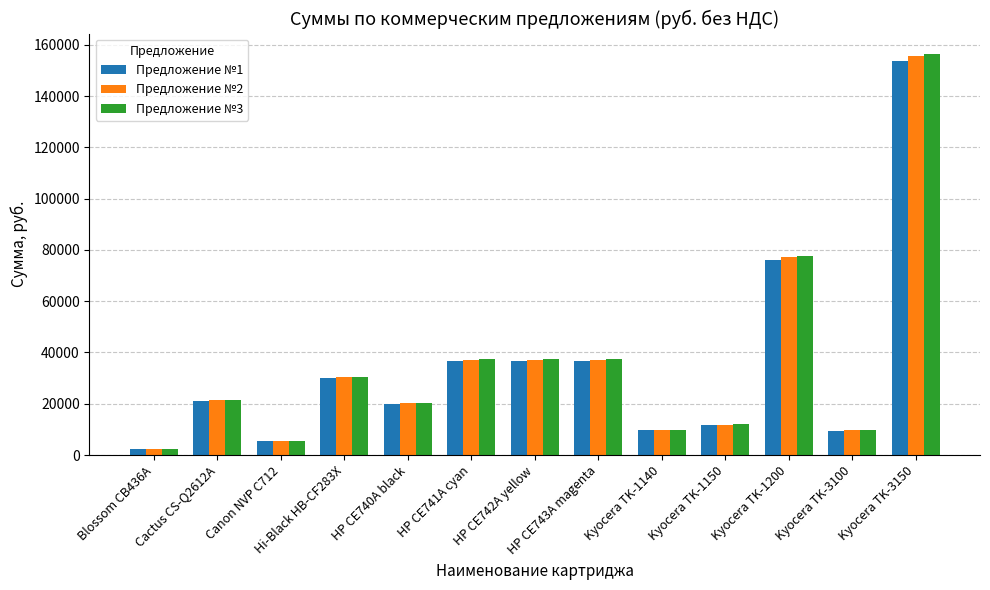

What is the sum of all Предложение №1 values?

449239